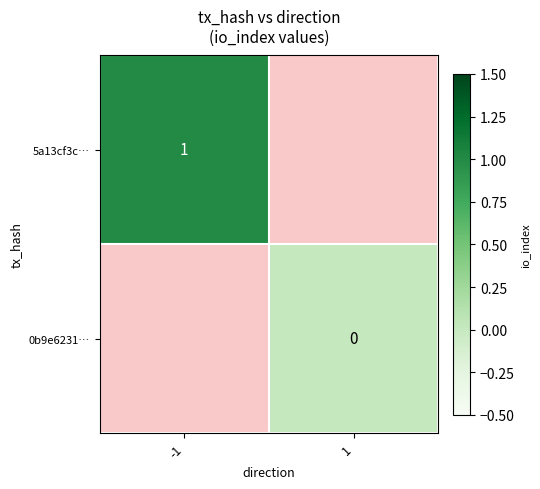

True or false: 5a13cf3c… has a value of 1 at -1.

True